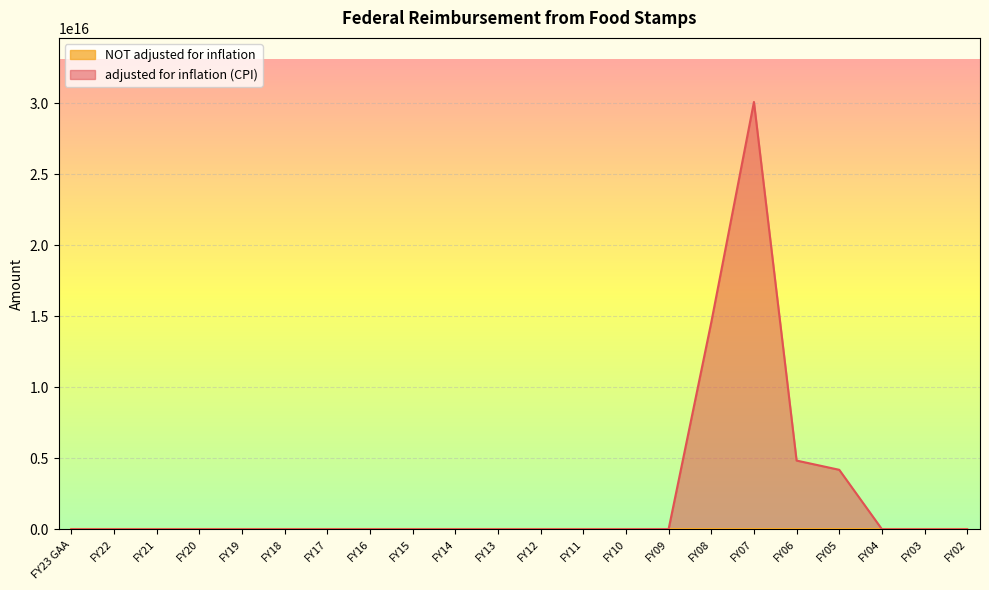

Rank the series by their maximum value, from highest to lowest.

adjusted for inflation (CPI), NOT adjusted for inflation